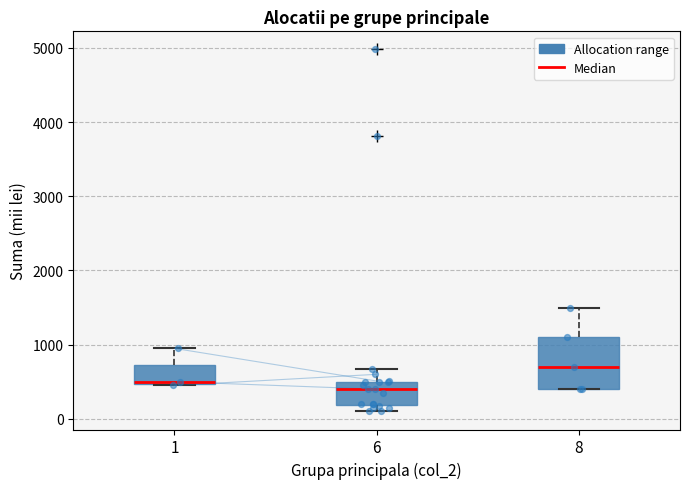

Which box's median line is the highest?

8